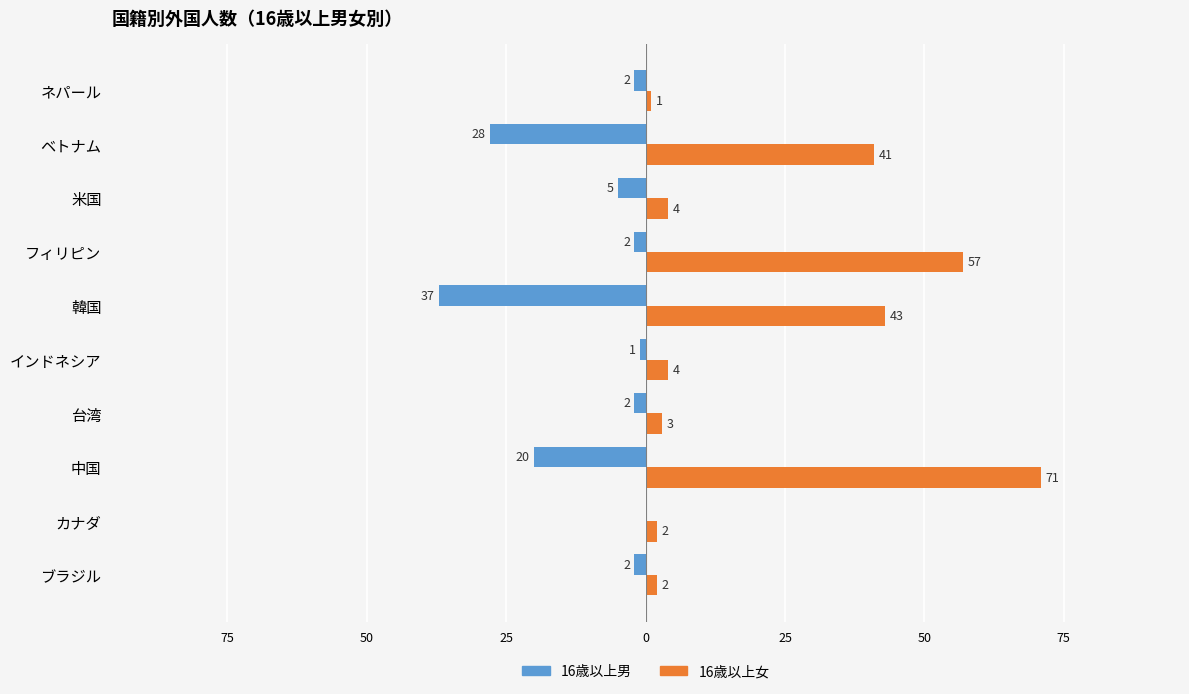

Reading left to right, list all the values displayed in this chart.

16歳以上男: -2	0	-20	-2	-1	-37	-2	-5	-28	-2
16歳以上女: 2	2	71	3	4	43	57	4	41	1